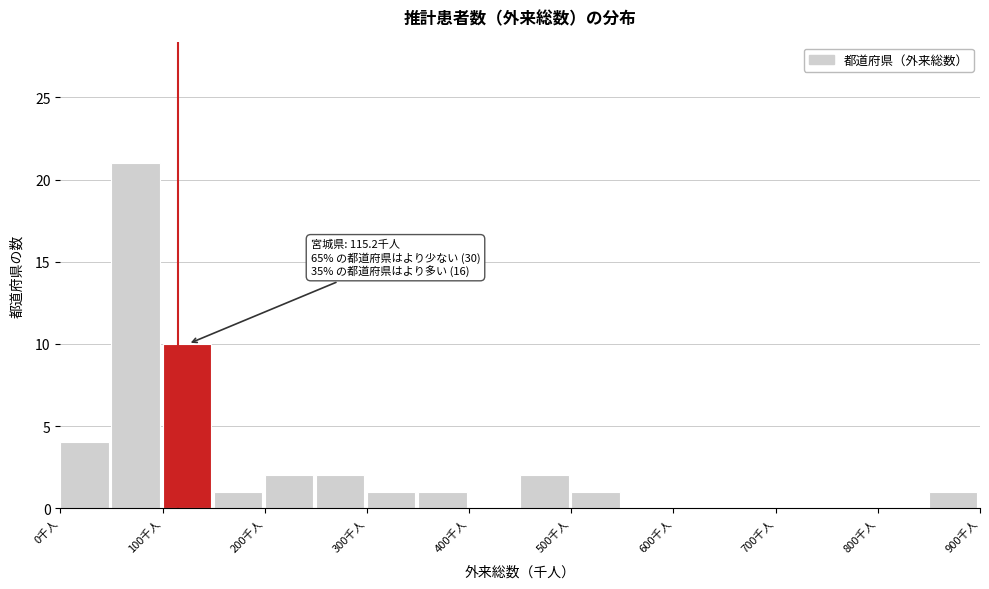

Over which range of the x-axis is the bar tallest?

50 to 100